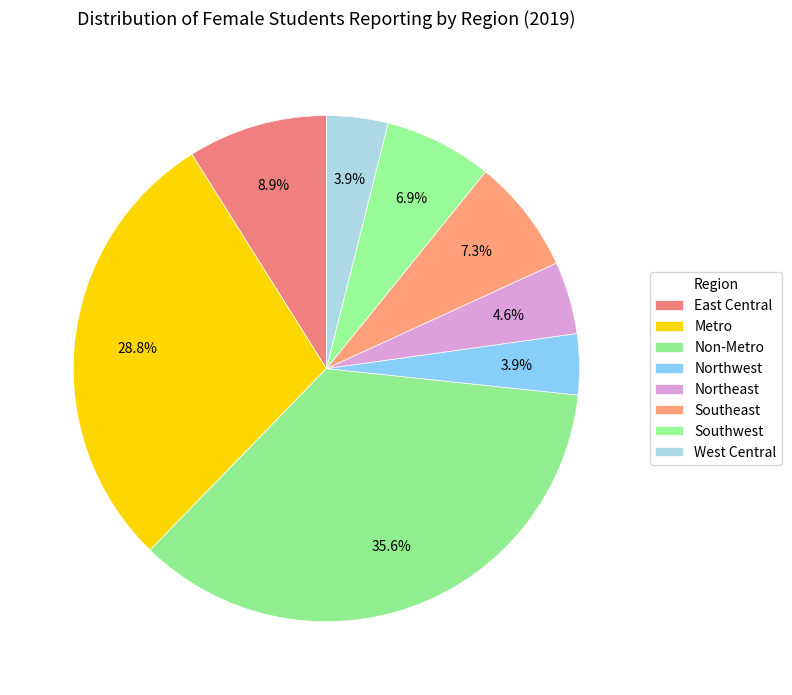

To the nearest percent, what is the difference between the largest and smallest slice percentages?

32%